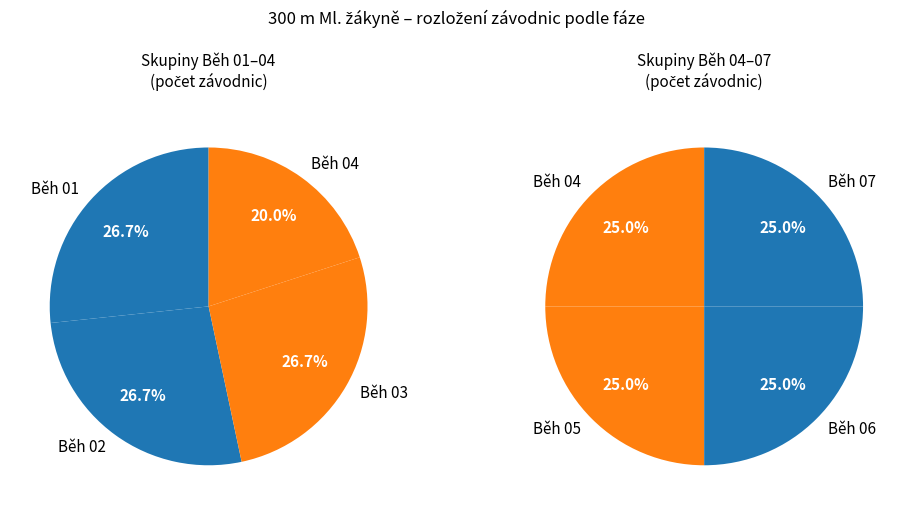

Do Běh 01 and Běh 05 together represent more than half of the pie?

No